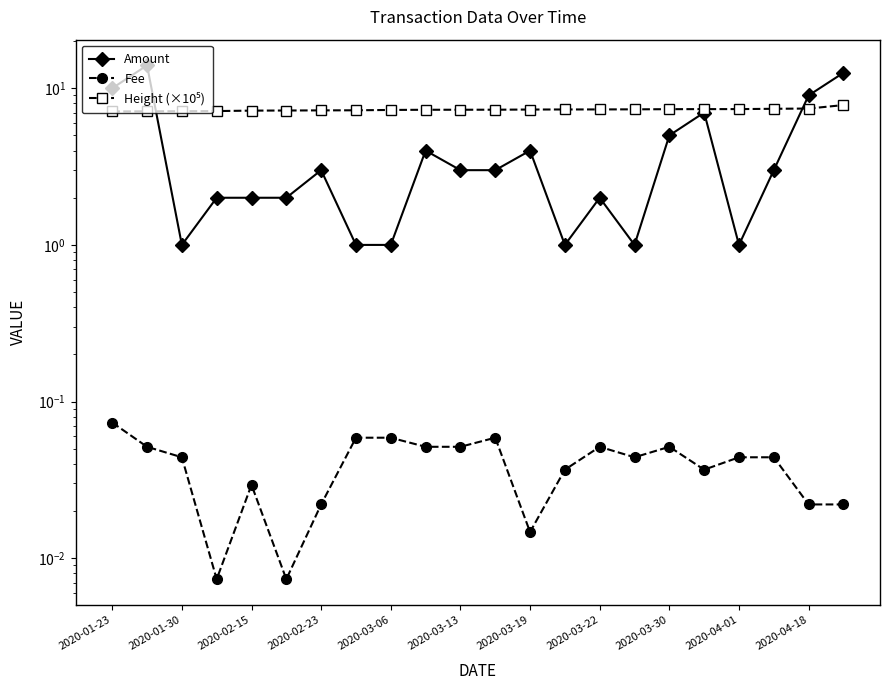

What is the spread (max minus min) of values at 13?

7.3